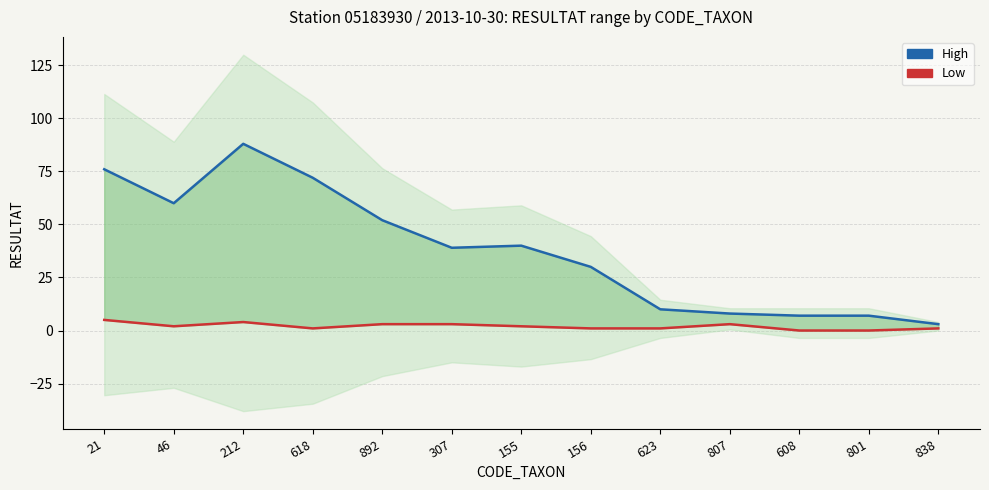

The value of High at 156 is 30. True or false?

True